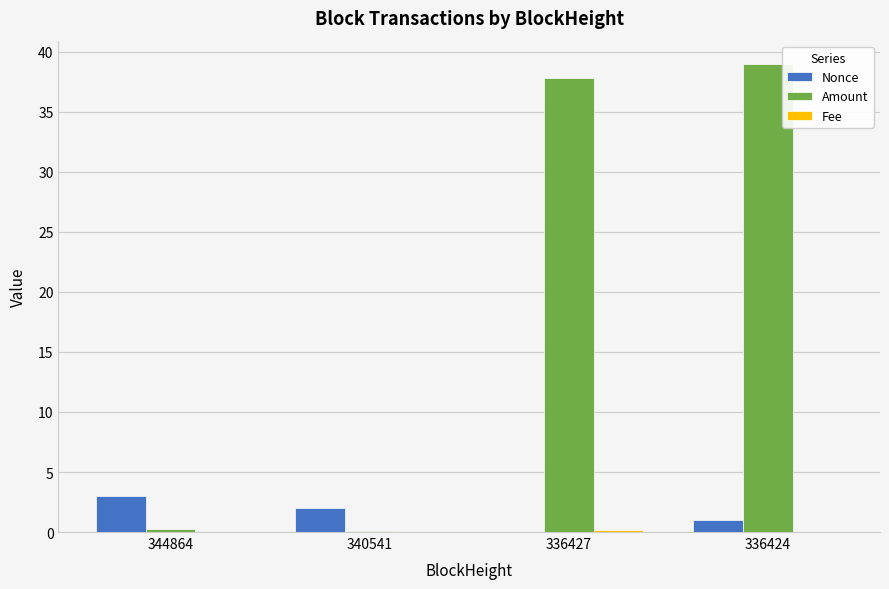

What is the maximum value shown in the chart?

39.0